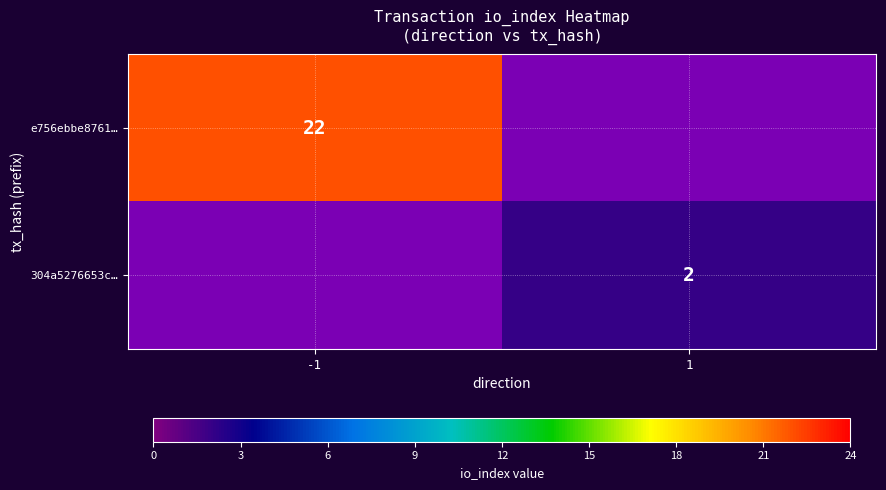

What is the greatest value displayed?

22